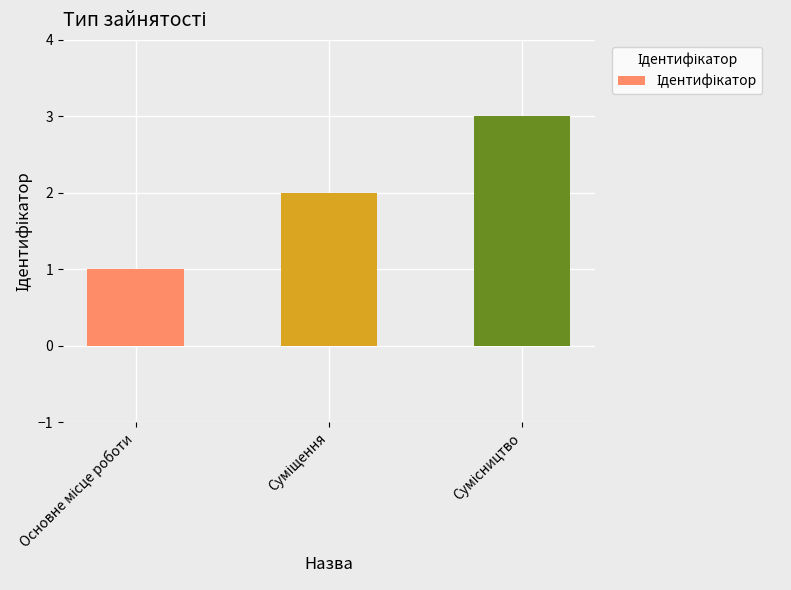

What is the maximum value shown in the chart?

3